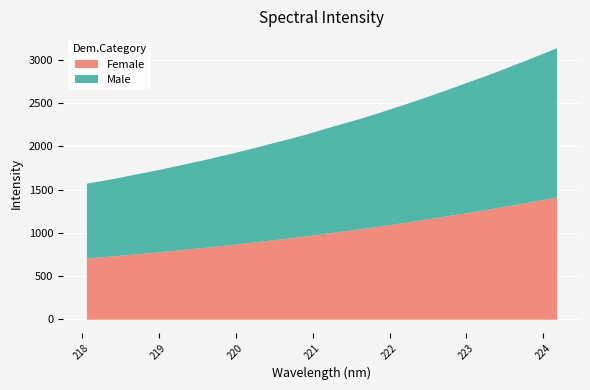

Reading left to right, extract all data points from this chart.

218.0596=1573.3	218.2508=1603.4	218.442=1633.8	218.6332=1668.2	218.8244=1701.1	219.0156=1735.1	219.2067=1772.0	219.3979=1809.1	219.589=1846.0	219.7801=1885.6	219.9712=1925.6	220.1623=1967.5	220.3533=2011.2	220.5444=2055.2	220.7354=2099.6	220.9264=2145.4	221.1174=2195.9	221.3083=2245.5	221.4993=2294.0	221.6902=2342.6	221.8812=2396.7	222.0721=2452.5	222.263=2508.3	222.4538=2565.6	222.6447=2625.3	222.8355=2685.9	223.0264=2747.1	223.2172=2807.6	223.408=2871.8	223.5987=2938.0	223.7895=3003.6	223.9802=3072.1	224.1709=3140.4